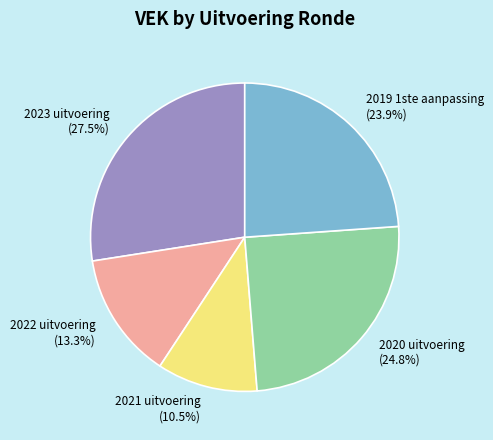

How much of the chart is everything except 2023 uitvoering?

72.5%